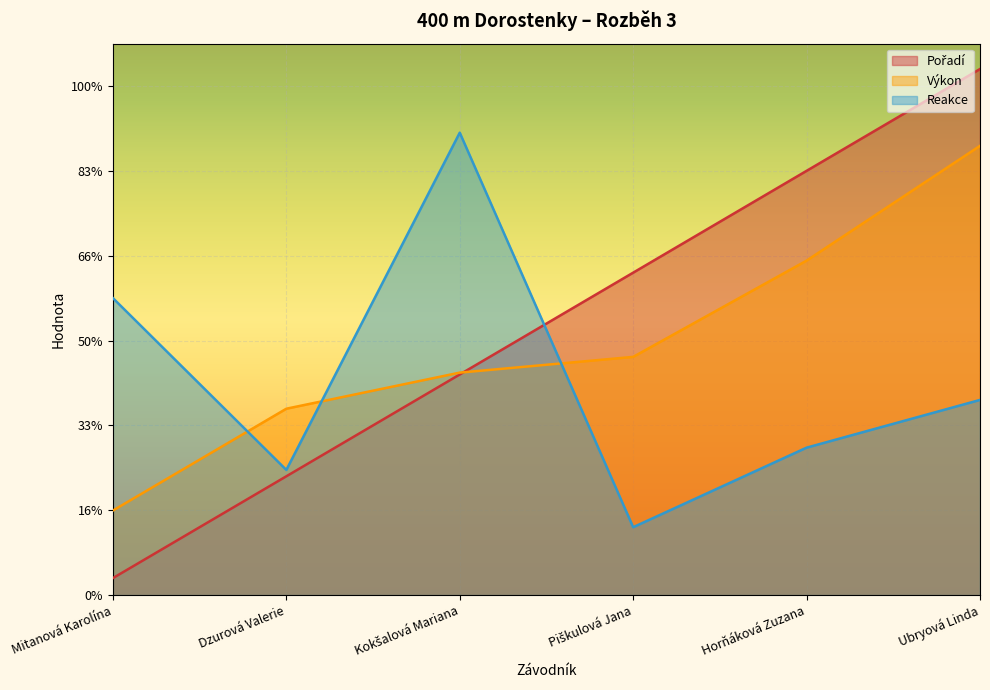

What are all the series names shown in the legend?

Pořadí, Výkon, Reakce